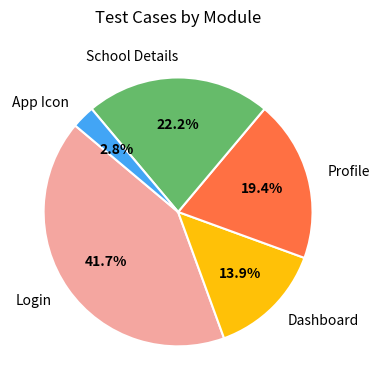

Which category has the biggest portion of the pie?

Login